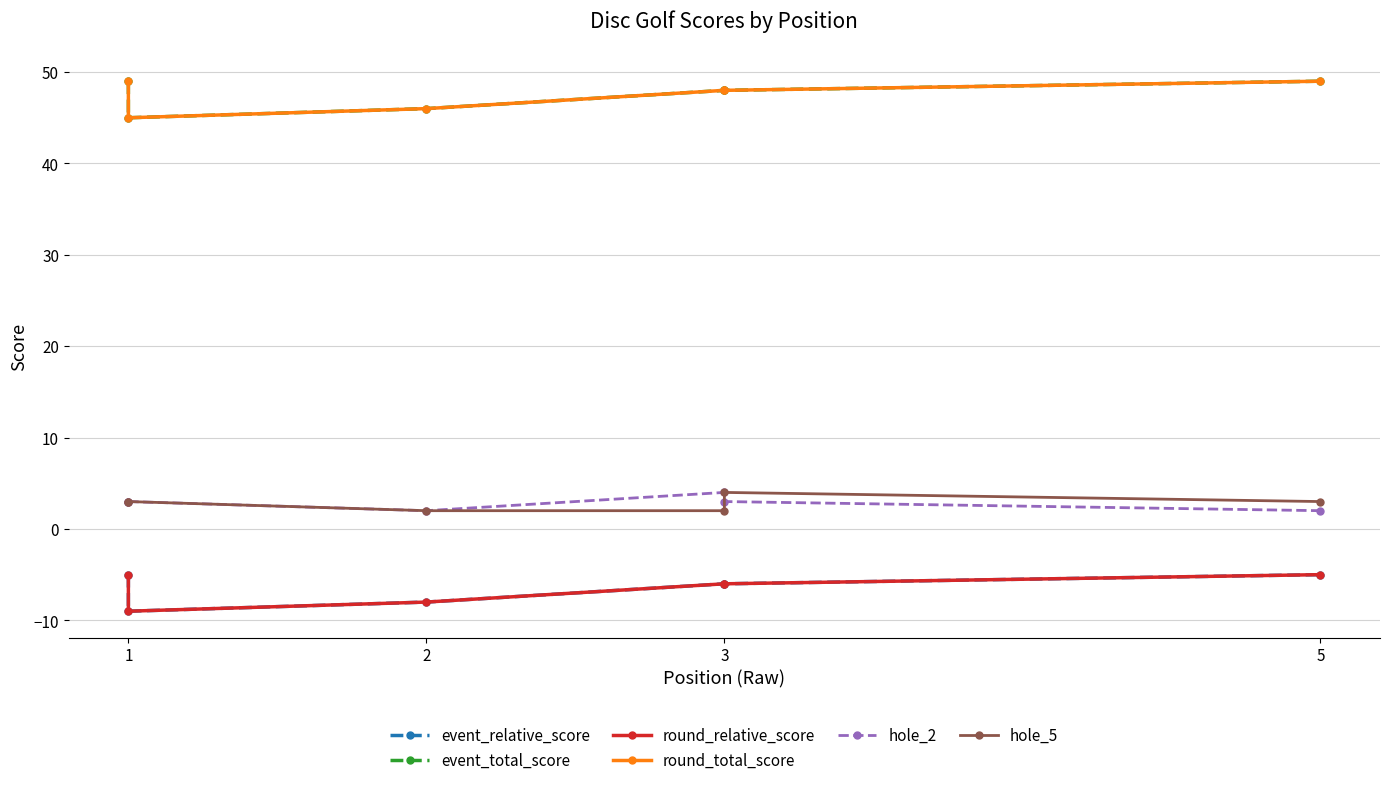

True or false: hole_2 and round_total_score intersect in this chart.

False